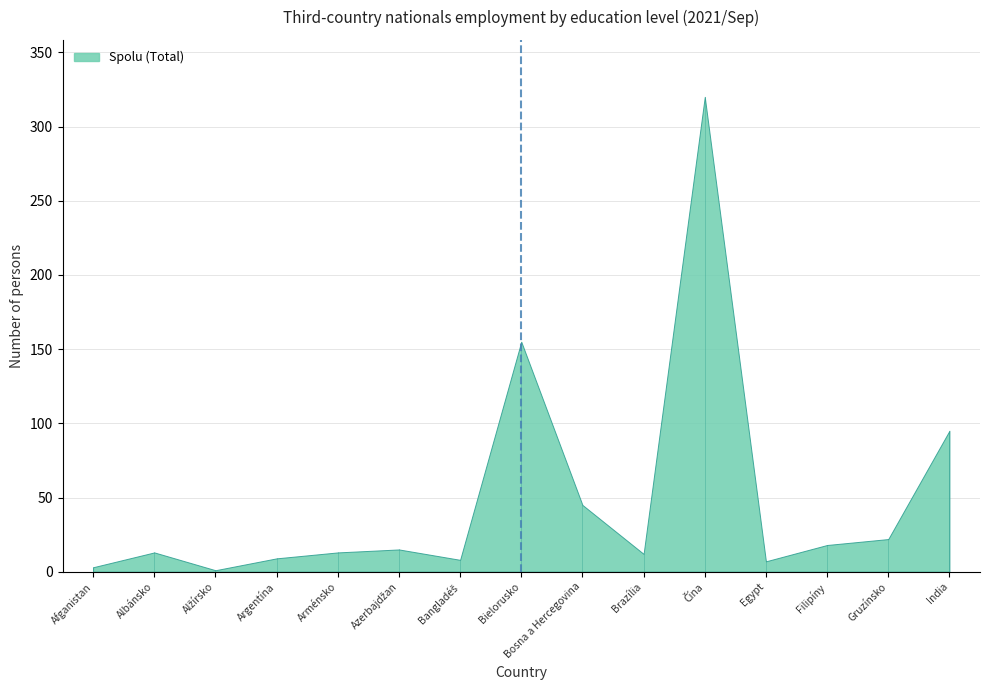

How many distinct data groups are displayed?

1